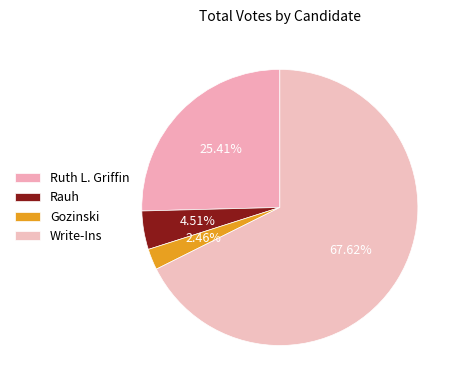

Count the number of slices in the pie.

4